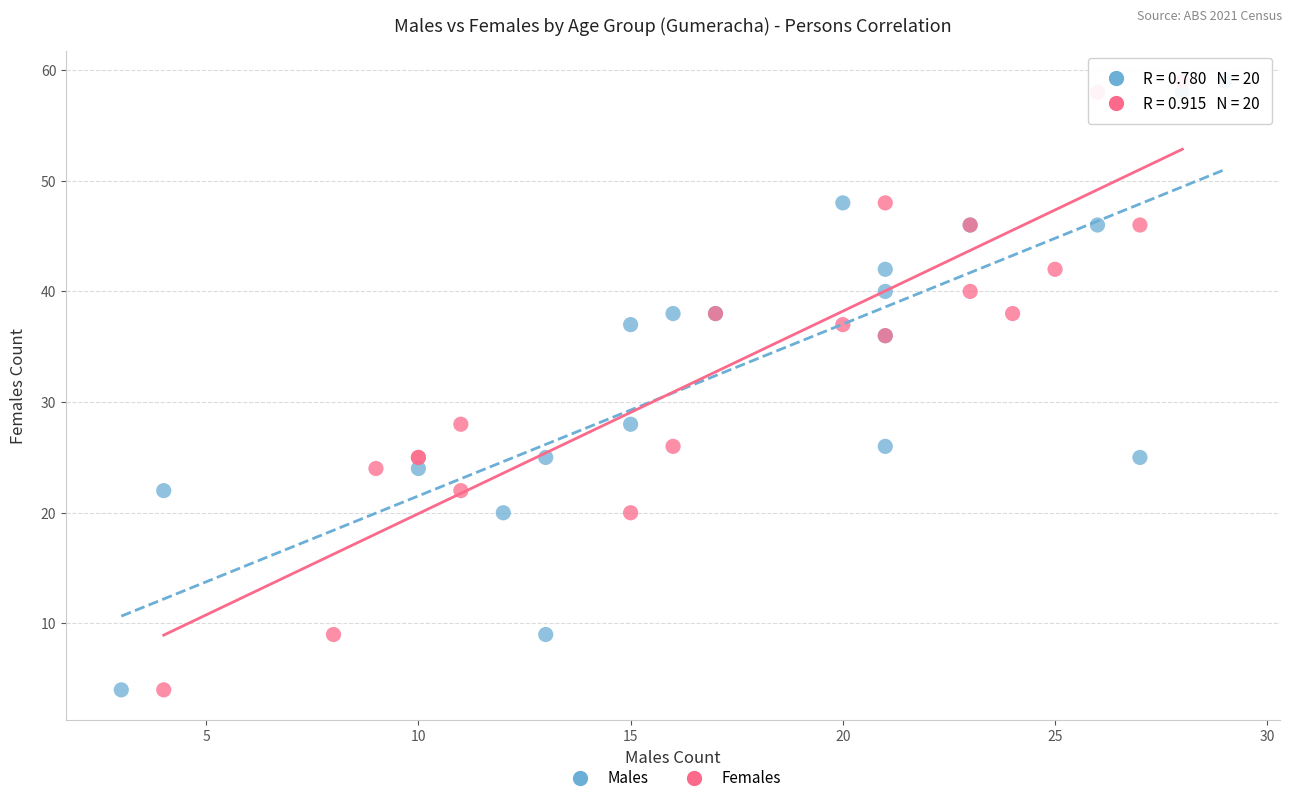

What are all the series names shown in the legend?

Males, Females